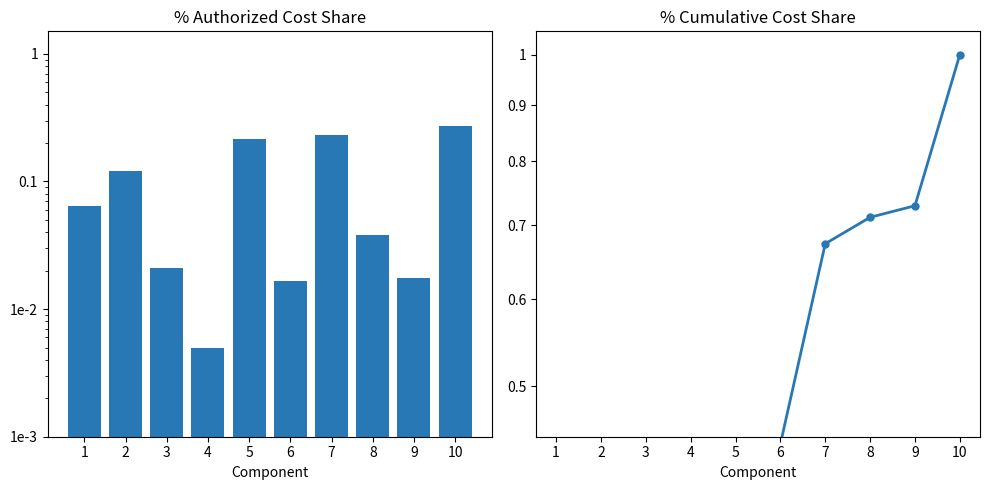

Reading left to right, list all the values displayed in this chart.

Authorized Cost Share: 0.1	0.1	0.0	0.0	0.2	0.0	0.2	0.0	0.0	0.3
Cumulative Cost Share: 0.1	0.2	0.2	0.2	0.4	0.4	0.7	0.7	0.7	1.0